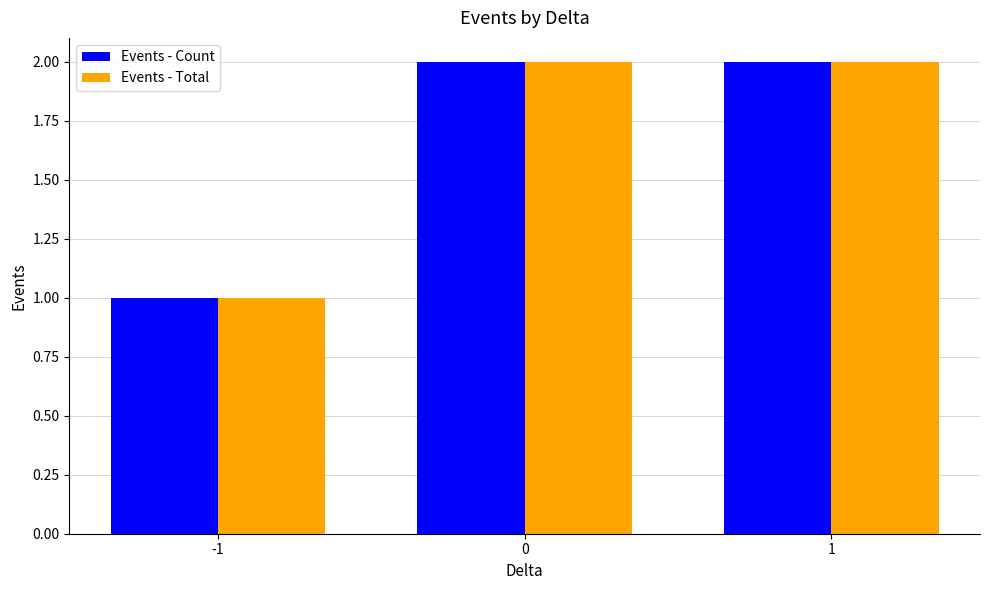

Reading right to left, extract all data points from this chart.

Events - Count: 2	2	1
Events - Total: 2	2	1